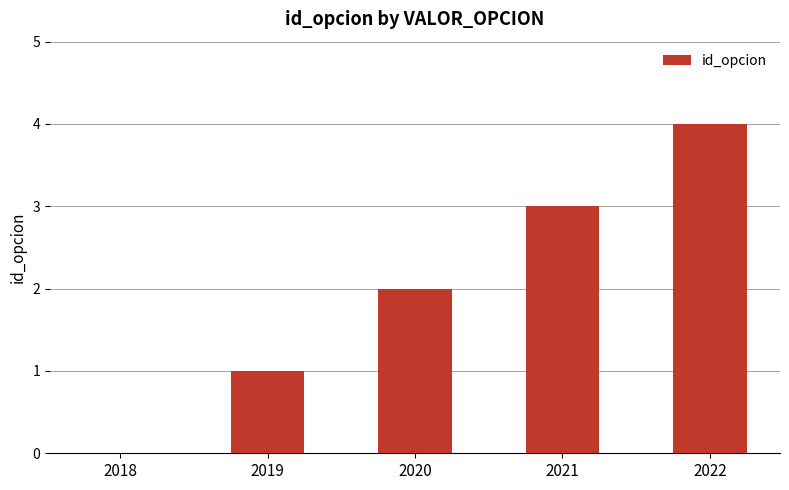

Which has a higher value, 2022 or 2020?

2022